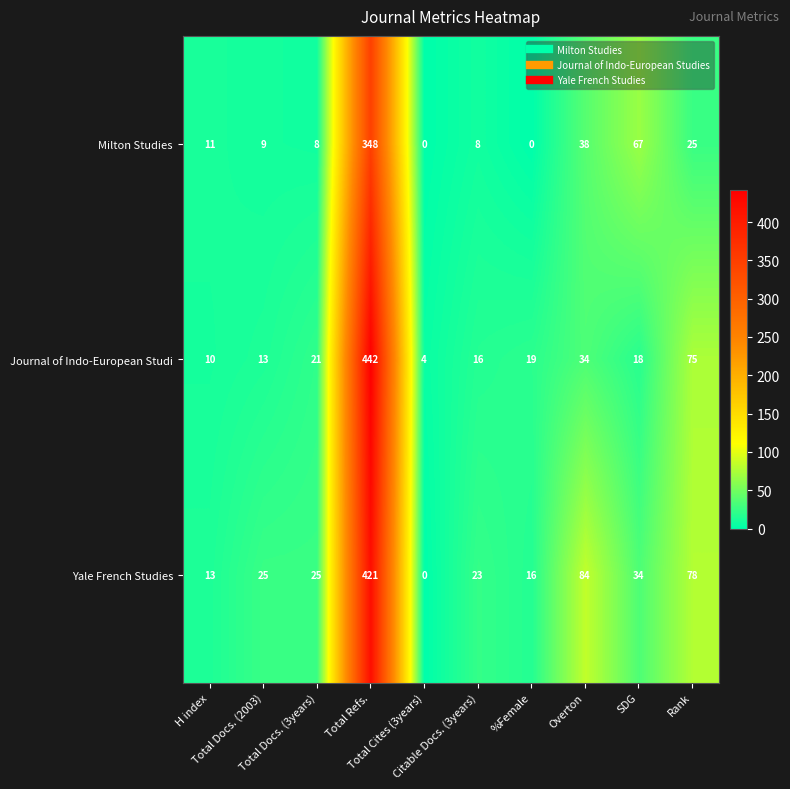

Rank the series by their average value, from highest to lowest.

Yale French Studies, Journal of Indo-European Studi, Milton Studies